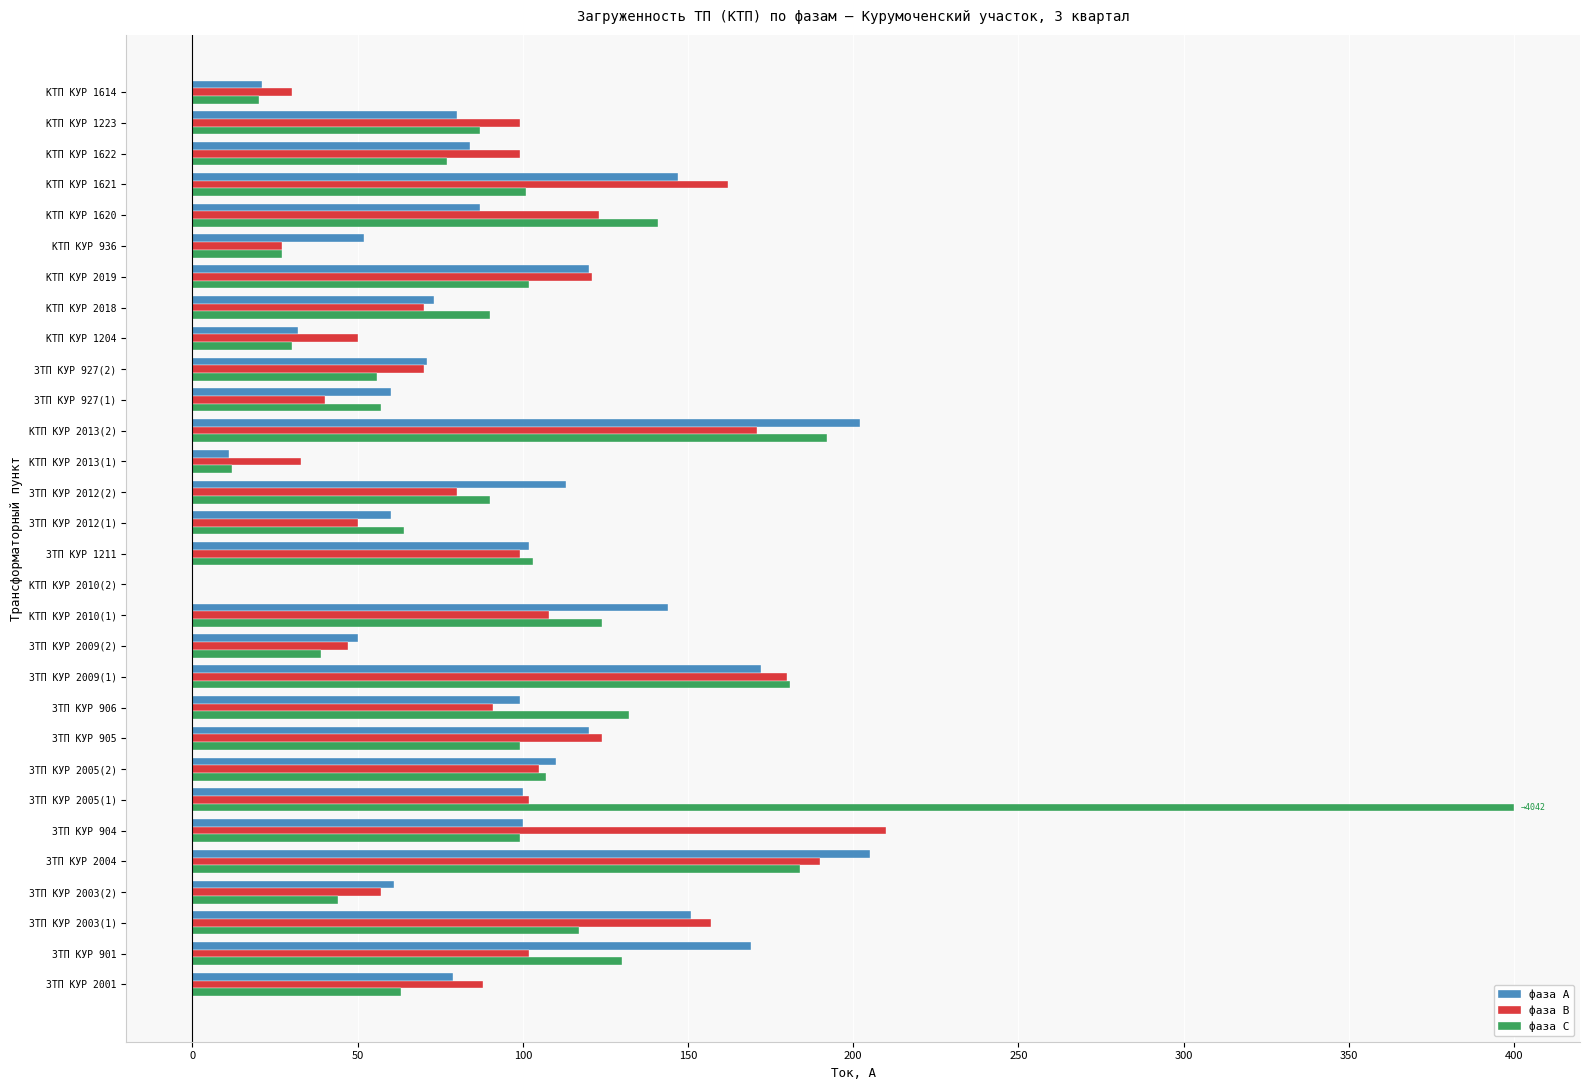

The фаза С series shows 155 at КТП КУР 1223. True or false?

False